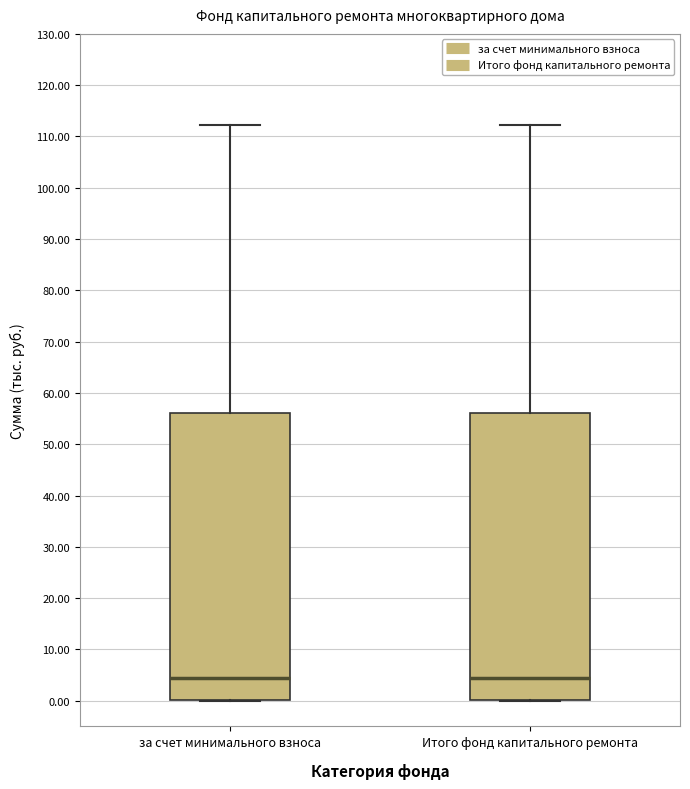

Reading left to right, transcribe this box plot: for each box, give where its median line is, the range the box spans, and where its two whiskers end, as read against the y-axis. The values are not printed on the chart, so give them approximately, as read against the axis.

за счет минимального взноса: median 4, box 0 to 56, whiskers 0 to 112
Итого фонд капитального ремонта: median 4, box 0 to 56, whiskers 0 to 112